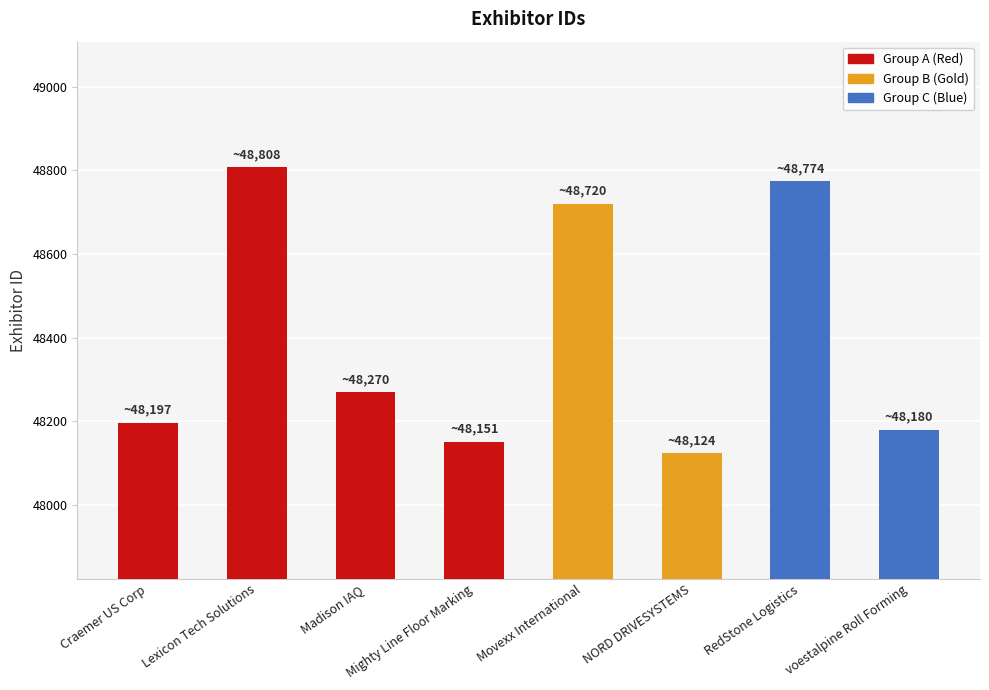

What is the approximate value at Mighty Line Floor Marking?

48151